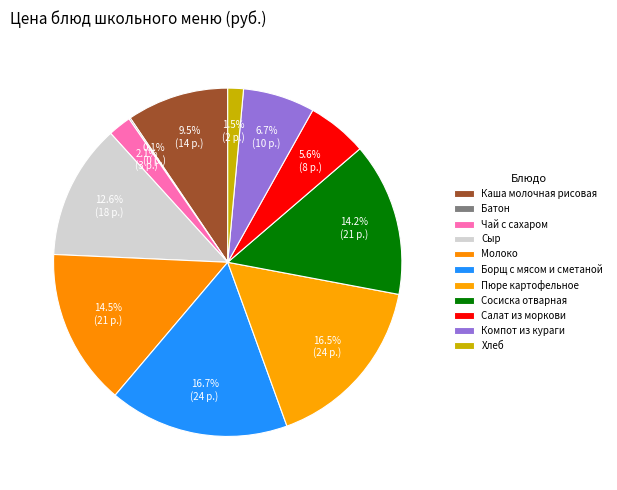

What is the smallest slice in the pie chart?

Батон